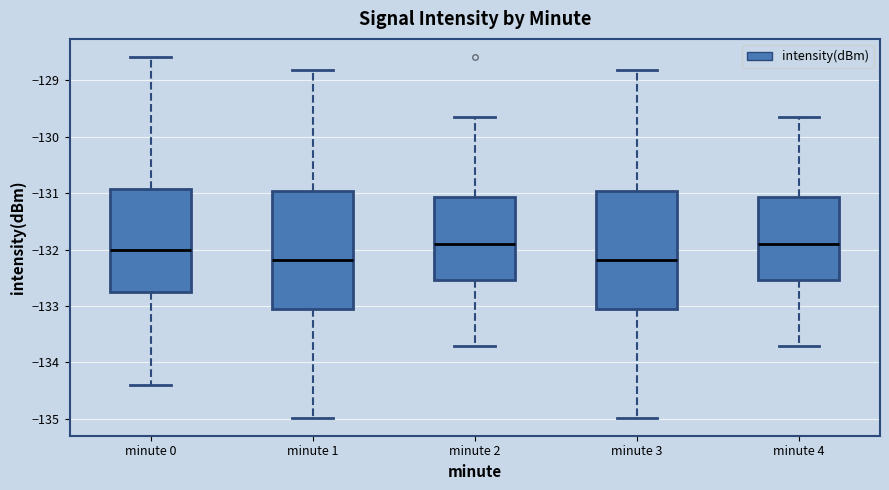

Reading left to right, transcribe this box plot: for each box, give where its median line is, the range the box spans, and where its two whiskers end, as read against the y-axis. The values are not printed on the chart, so give them approximately, as read against the axis.

minute 0: median -132.0, box -132.7 to -130.9, whiskers -134.4 to -128.6
minute 1: median -132.2, box -133.1 to -131.0, whiskers -135.0 to -128.8
minute 2: median -131.9, box -132.5 to -131.1, whiskers -133.7 to -129.6
minute 3: median -132.2, box -133.1 to -131.0, whiskers -135.0 to -128.8
minute 4: median -131.9, box -132.5 to -131.1, whiskers -133.7 to -129.6